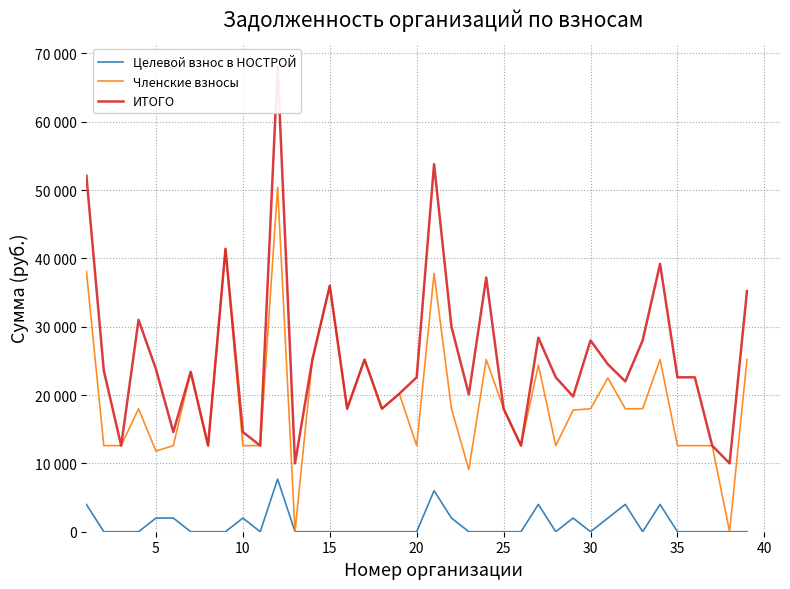

Reading left to right, what are all the values shown in this chart?

Целевой взнос в НОСТРОЙ: 4000	0	0	0	2000	2000	0	0	0	2000	0	7700	0	0	0	0	0	0	0	0	6000	2000	0	0	0	0	4000	0	2000	0	2000	4000	0	4000	0	0	0	0	0
Членские взносы: 38100	12600	12600	18000	11800	12600	23400	12600	41400	12600	12600	50400	0	25200	36000	18000	25200	18000	20200	12600	37800	18000	9100	25200	18000	12600	24400	12600	17800	18000	22500	18000	18000	25200	12600	12600	12600	0	25200
ИТОГО: 52100	23600	12600	31000	23800	14600	23400	12600	41400	14600	12600	68100	10000	25200	36000	18000	25200	18000	20200	22600	53800	30000	20100	37200	18000	12600	28400	22600	19800	28000	24500	22000	28000	39200	22600	22600	12600	10000	35200